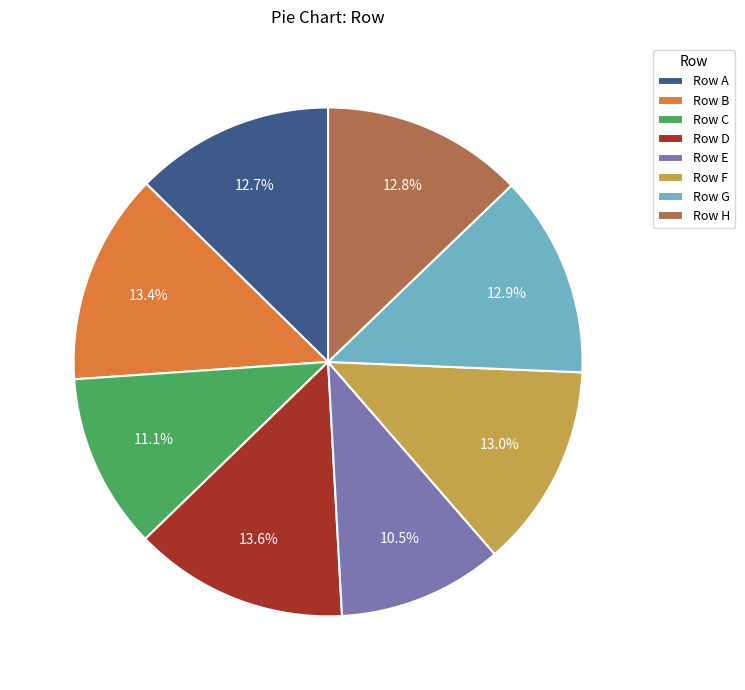

Which slice is the smallest?

Row E